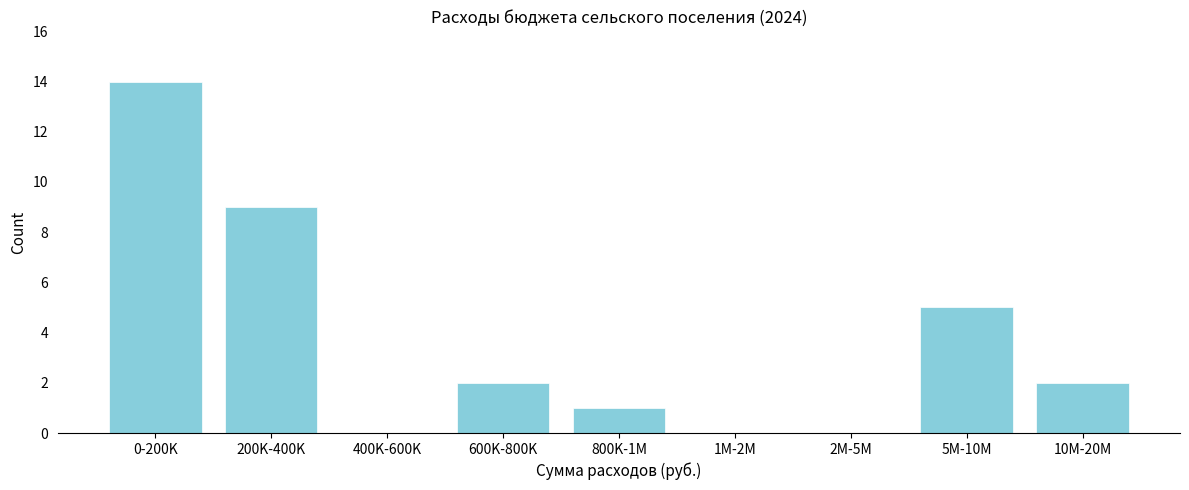

Reading left to right, extract all data points from this chart.

0-200K=14	200K-400K=9	400K-600K=0	600K-800K=2	800K-1M=1	1M-2M=0	2M-5M=0	5M-10M=5	10M-20M=2